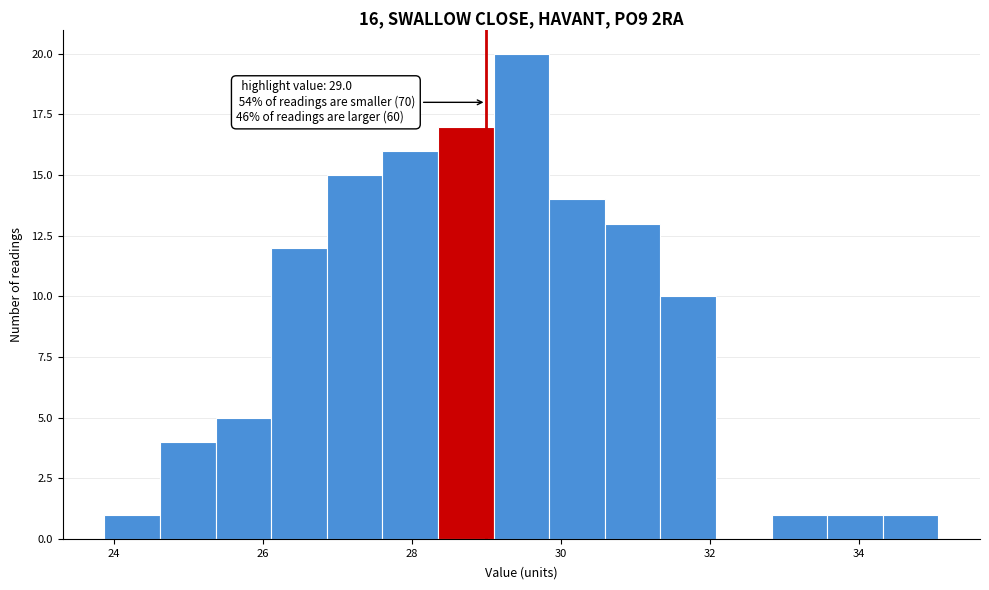

Read against the x-axis, roughly where is the centre of the tallest bar?

29.4